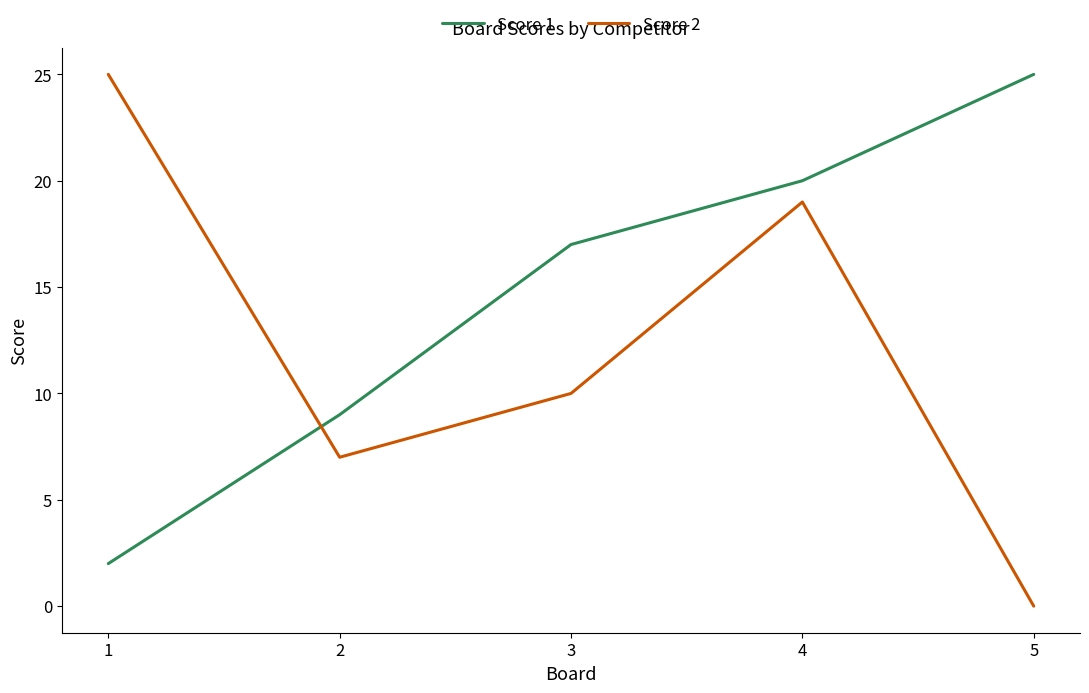

Reading left to right, transcribe all the data shown in this chart.

Score 1: 1=2	2=9	3=17	4=20	5=25
Score 2: 1=25	2=7	3=10	4=19	5=0